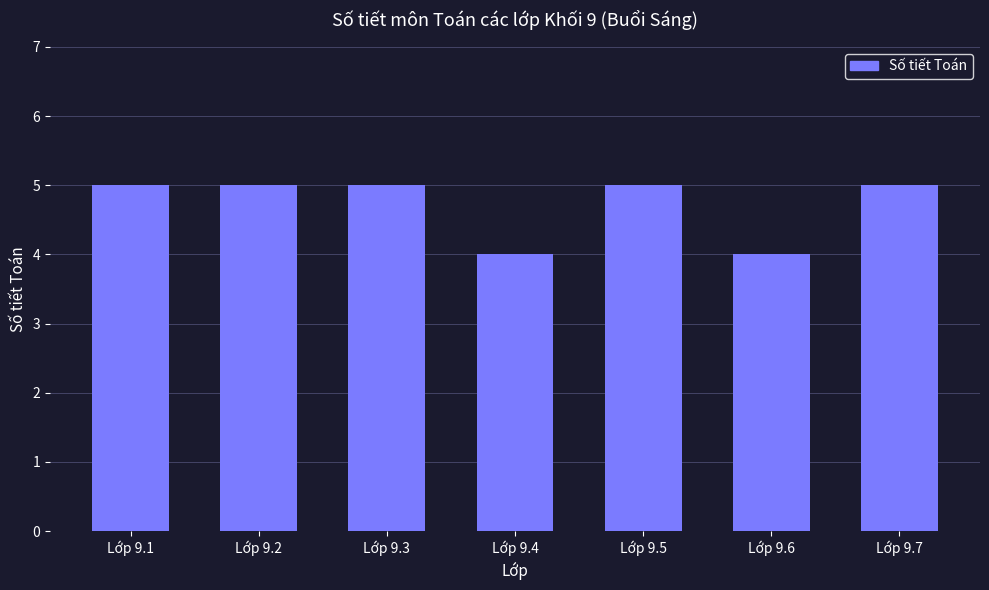

Which has a higher value, Lớp 9.6 or Lớp 9.1?

Lớp 9.1